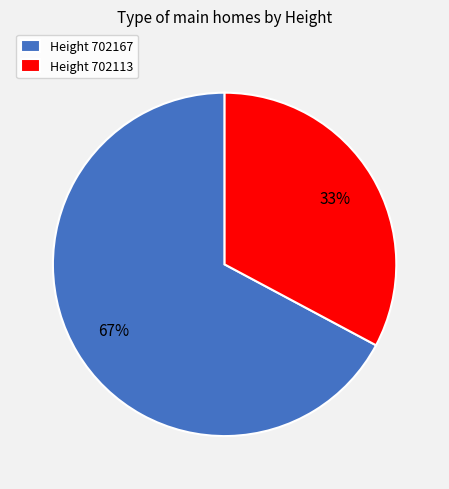

Rank the categories by value from lowest to highest.

Height 702113, Height 702167